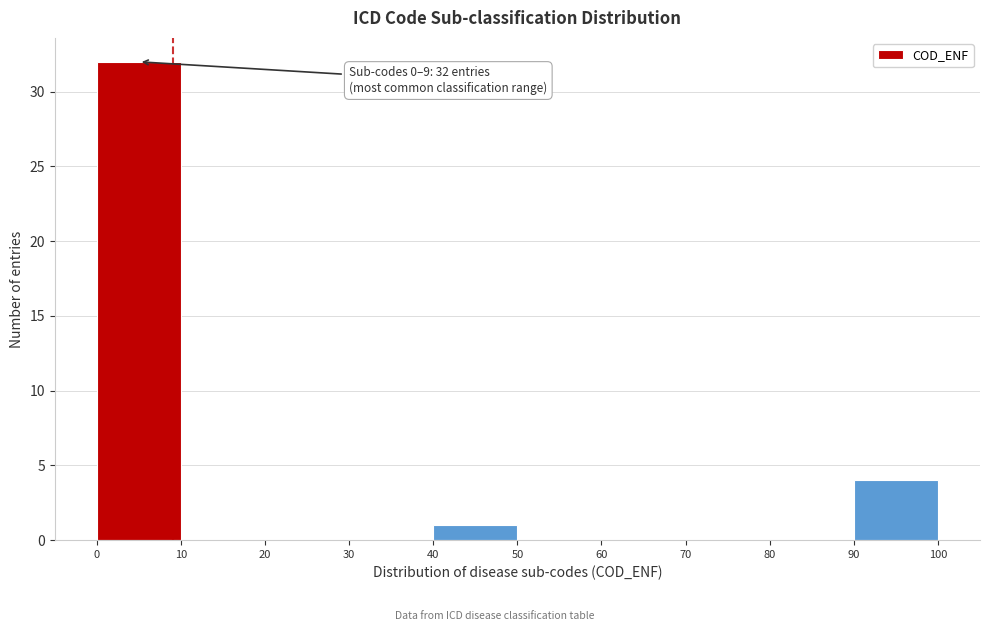

Over which range of the x-axis is the bar tallest?

0 to 10